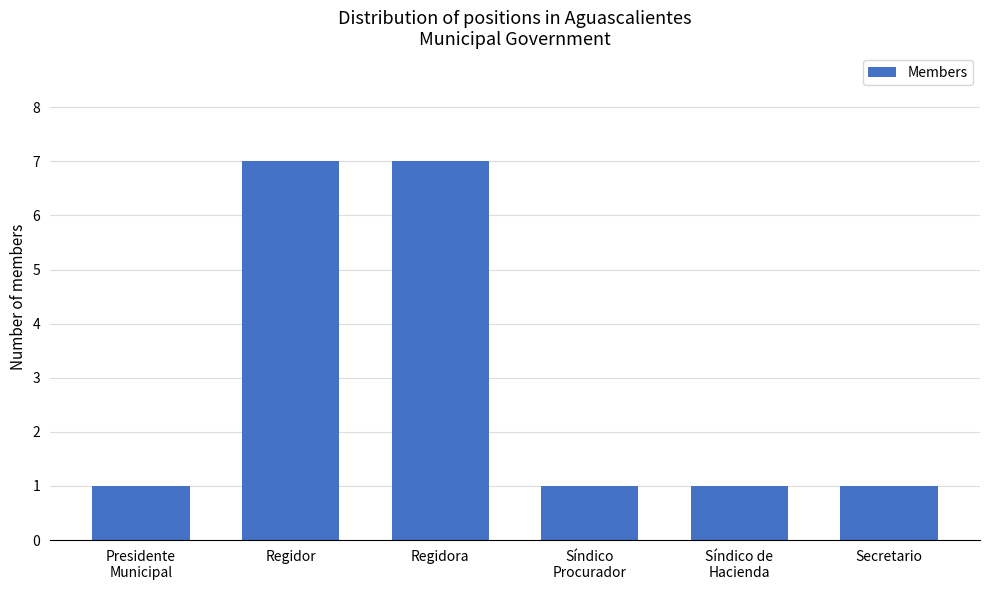

Is it true that the value at Presidente
Municipal is 1?

True